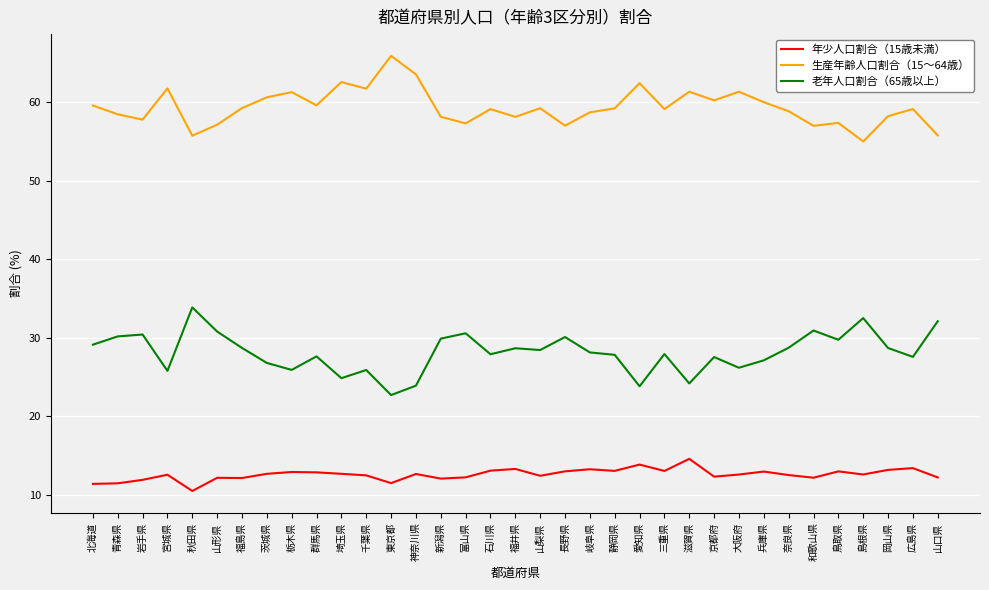

What is the maximum value shown in the chart?

65.9